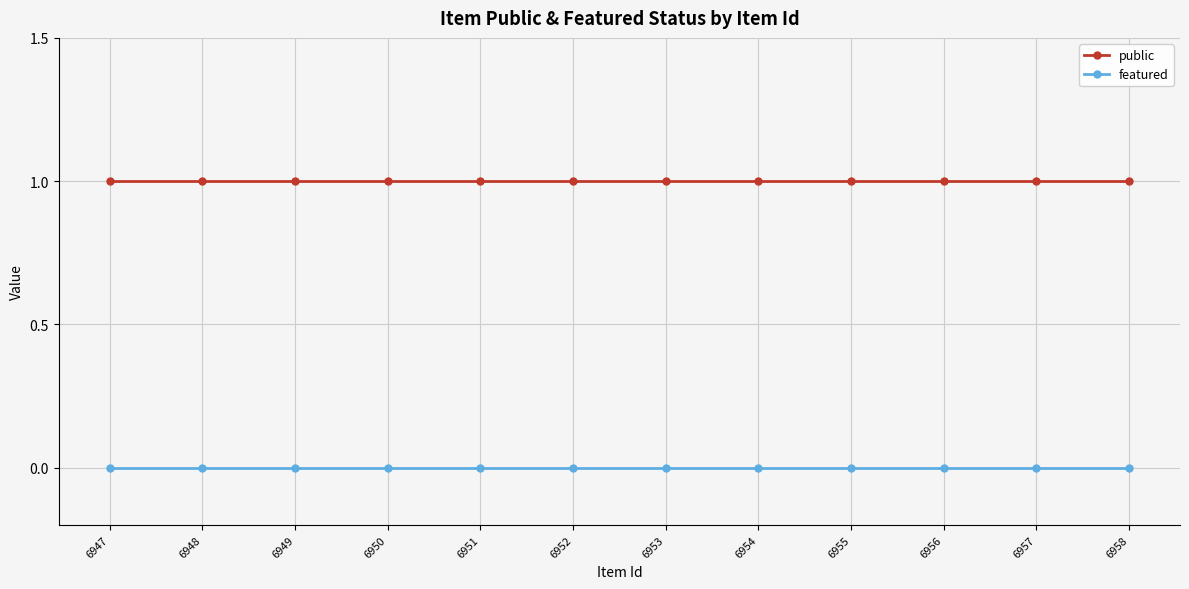

What is the value of the public point at the 12th from the left?

1